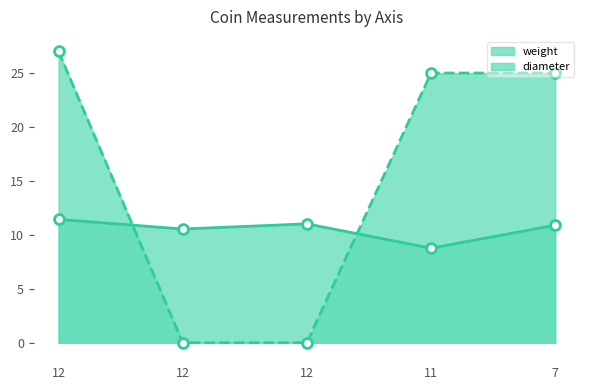

Which series has the largest total across all categories?

diameter